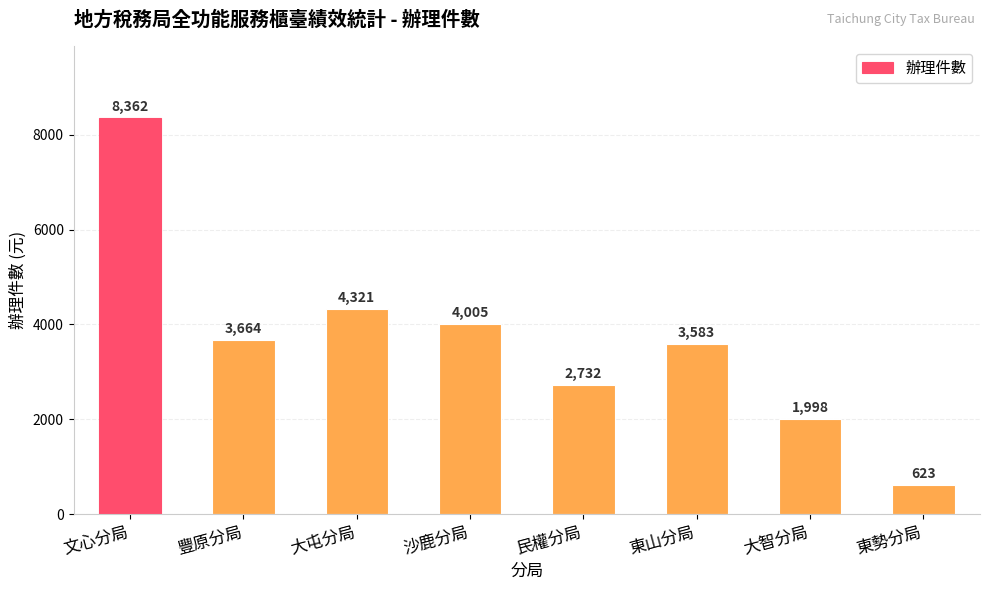

What is the value of the 8th bar from the left?

623